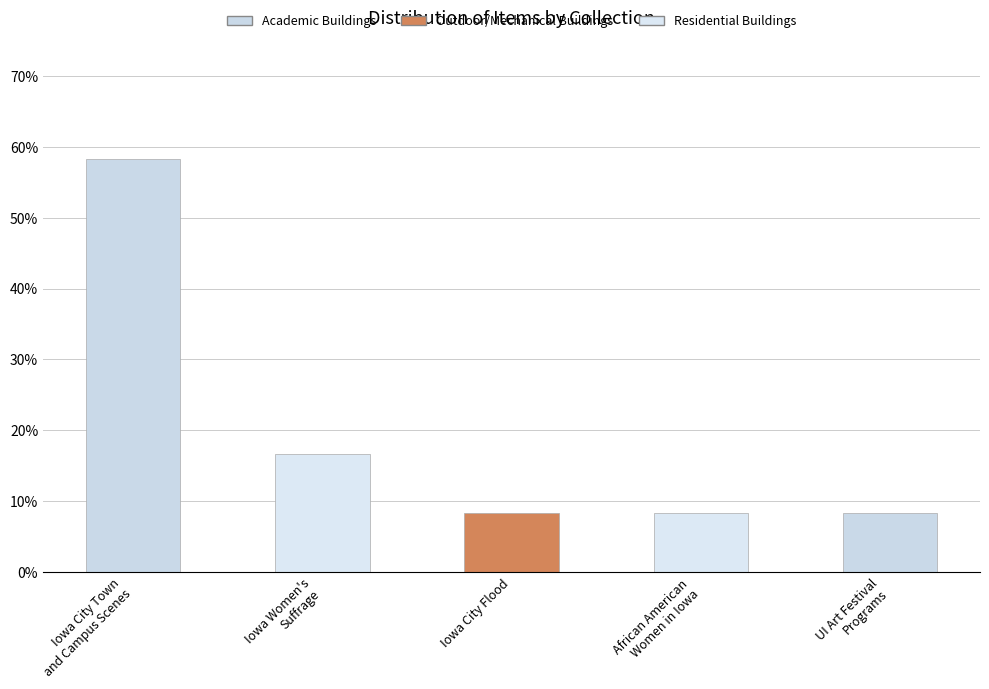

Is it true that Outdoor/Mechanical Buildings equals 0.0 at Iowa City Town
and Campus Scenes?

True